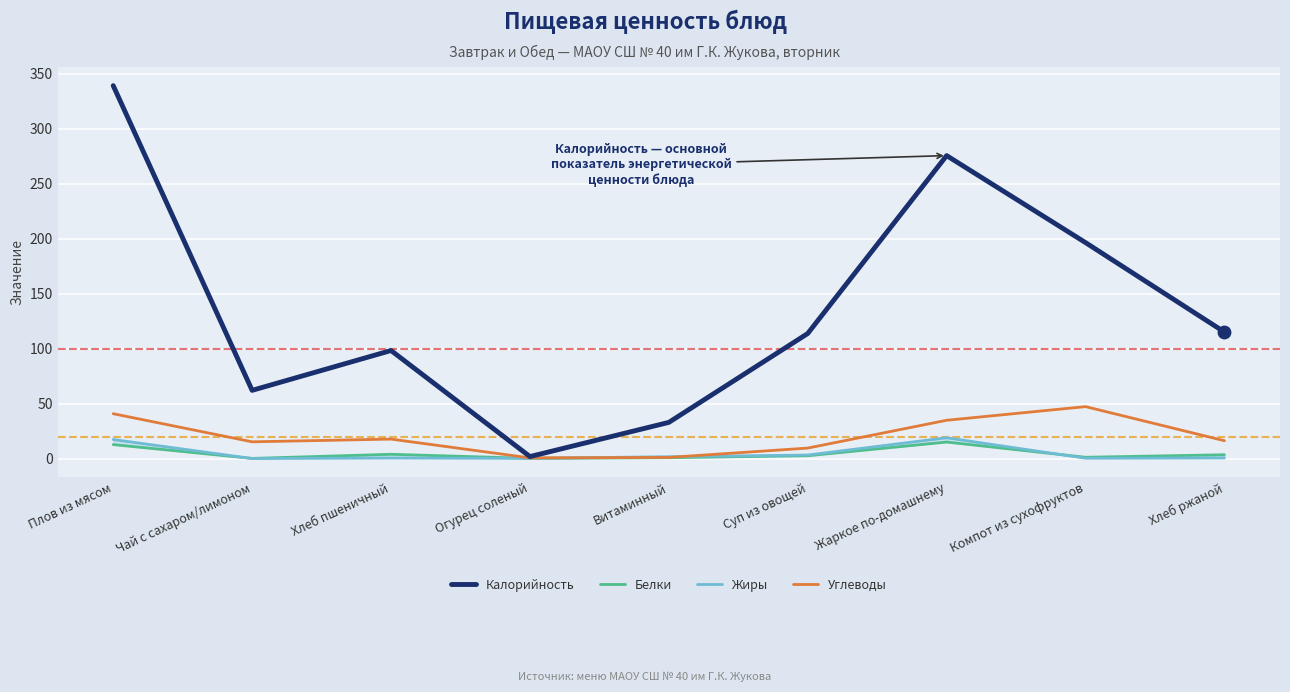

What are all the series names shown in the legend?

Калорийность, Белки, Жиры, Углеводы